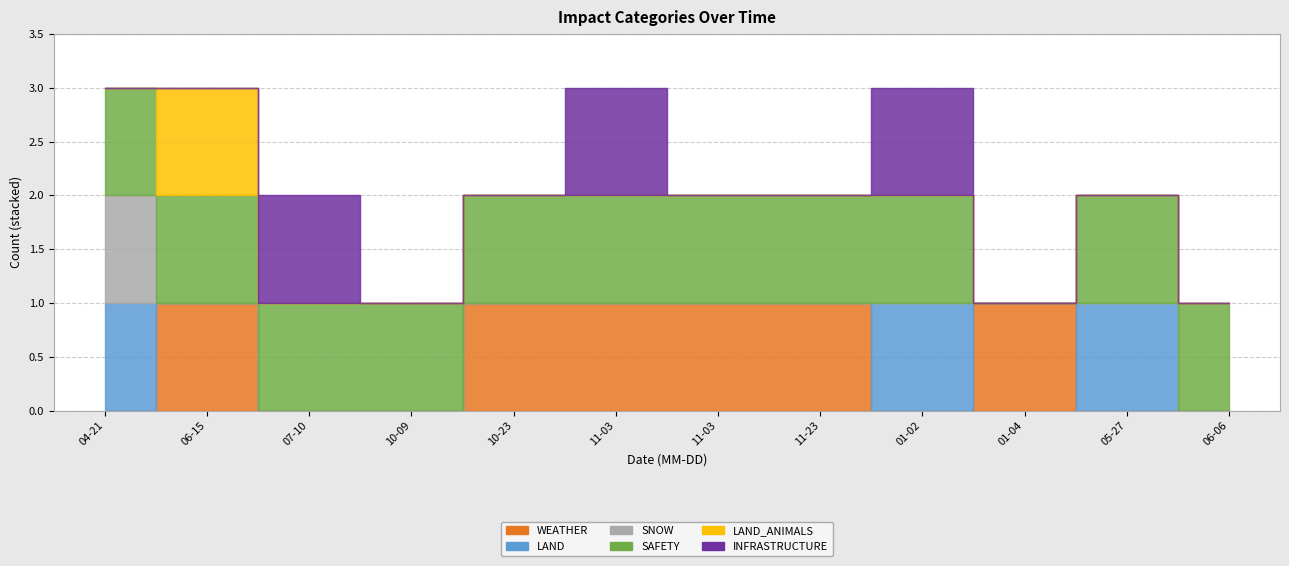

True or false: WEATHER has a value of 0 at 2023-10-09.

True